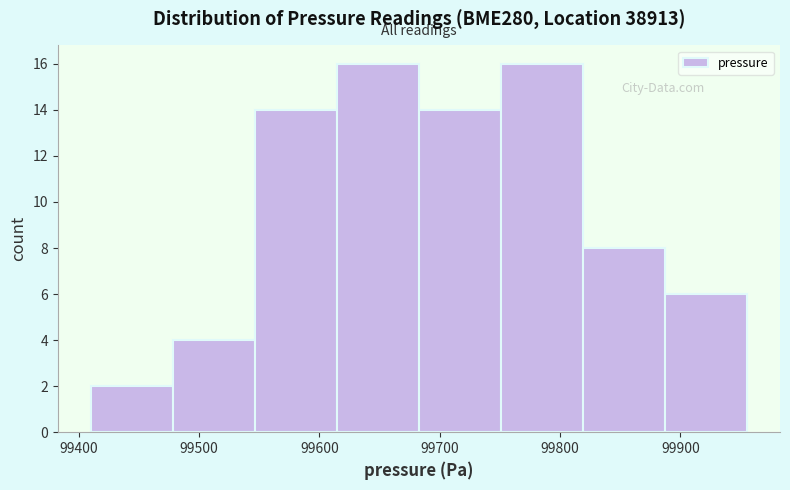

Reading left to right, transcribe this chart: for each bar, give the range it covers on the x-axis and its height. Neither the bar edges nor the heights are printed on the chart, so give them approximately, as read against the axes.

99410 to 99480: 2
99480 to 99550: 4
99550 to 99610: 14
99610 to 99680: 16
99680 to 99750: 14
99750 to 99820: 16
99820 to 99890: 8
99890 to 99960: 6